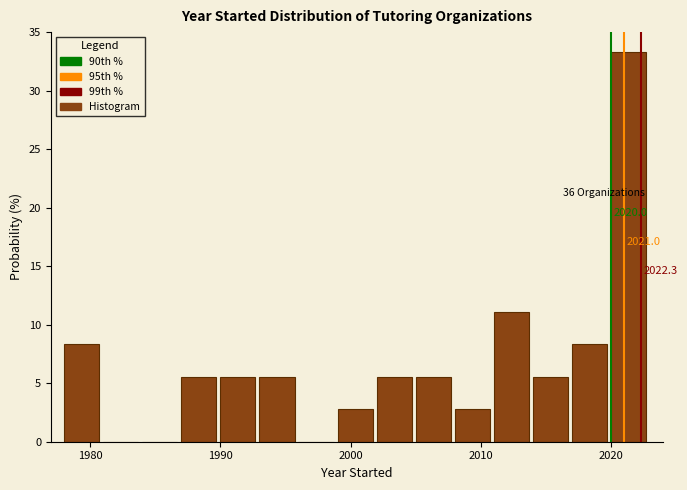

Read against the x-axis, roughly where is the centre of the tallest bar?

2021